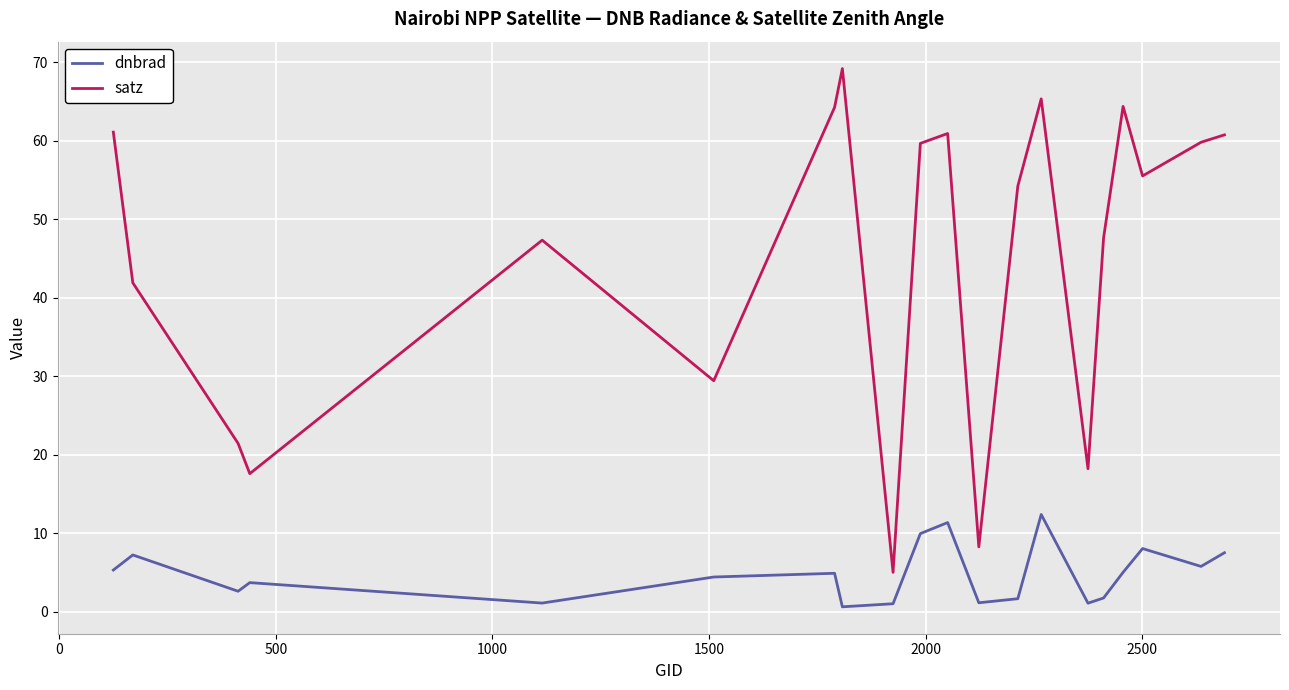

What is the highest value of the satz series?

69.2